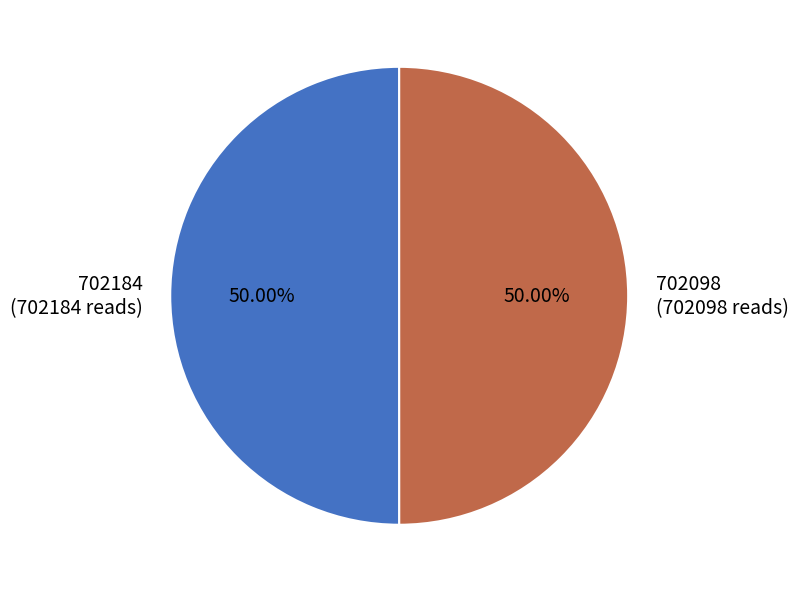

To the nearest percent, what is the combined percentage of 702184 and 702098?

100%